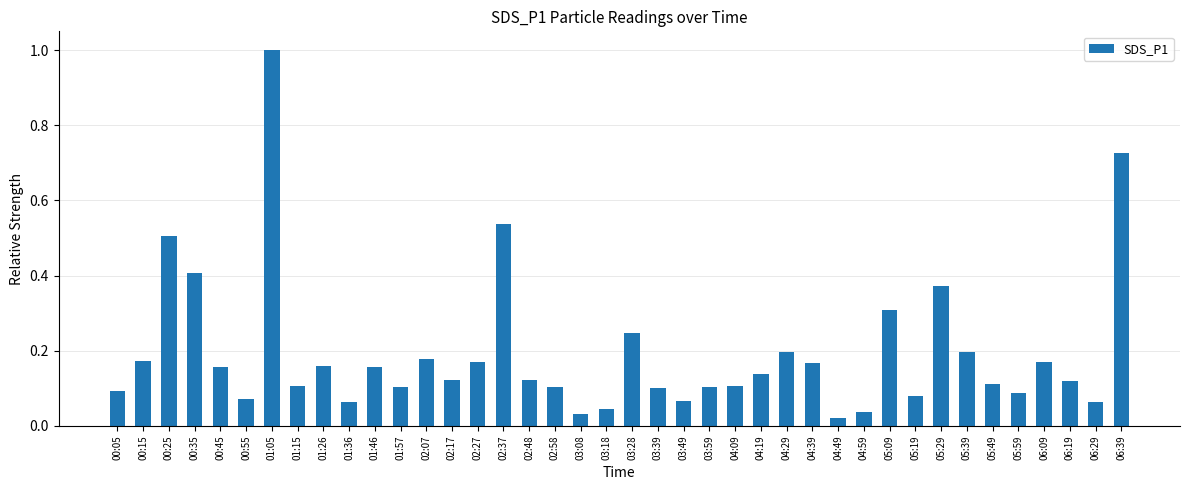

How many data points does each series have?

40